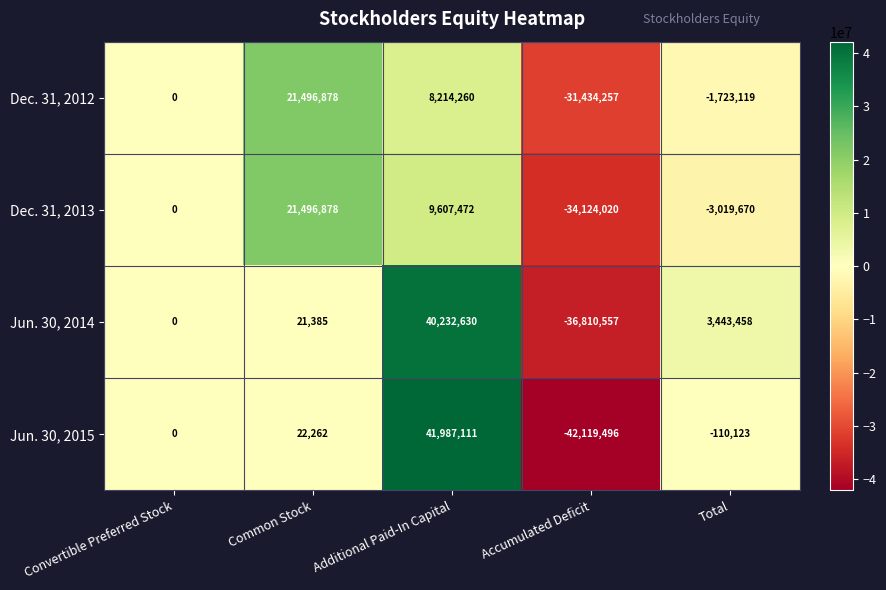

At which label is Jun. 30, 2015 closest to -66192?

Total